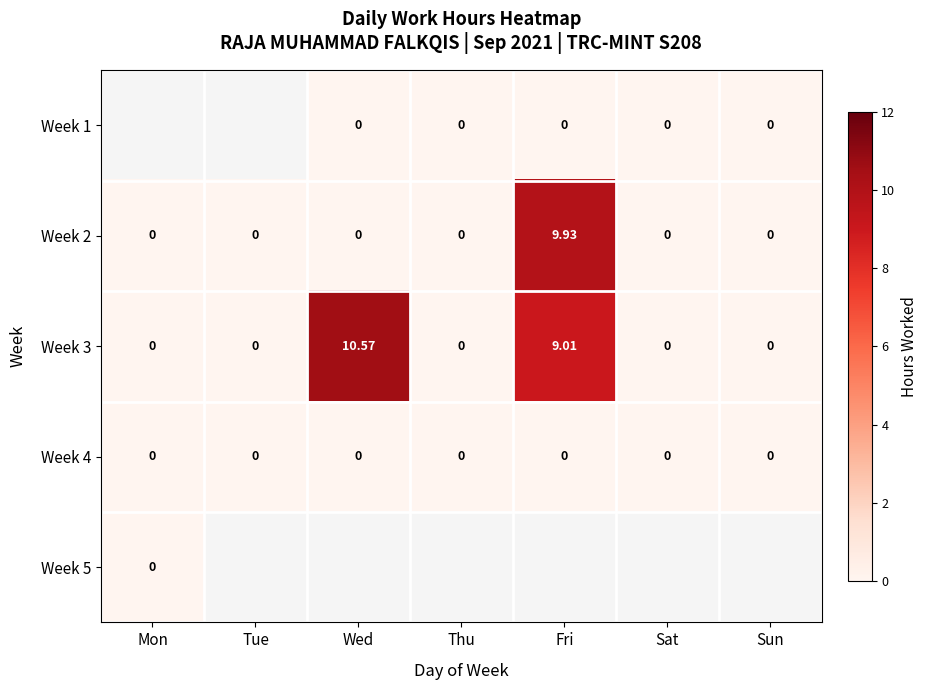

Between Fri and Sun, which series saw the biggest shift?

Week 2